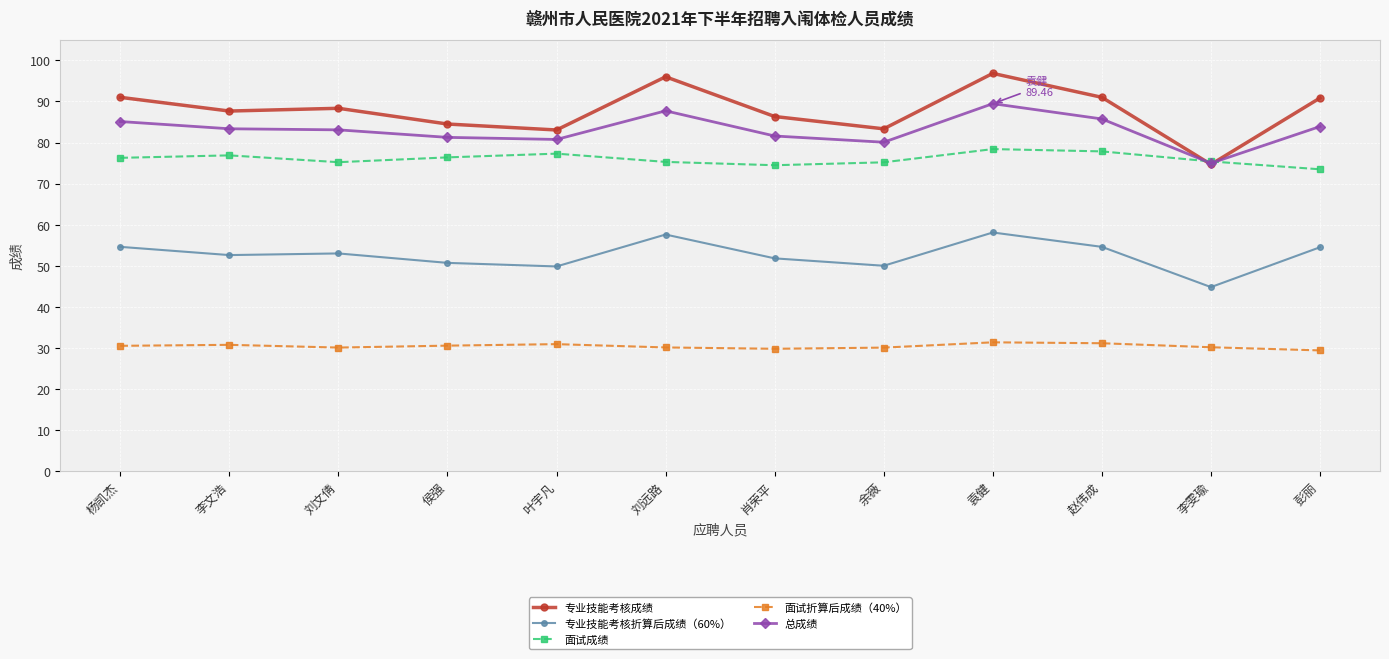

What is the total value across all series at 侯强?

323.4